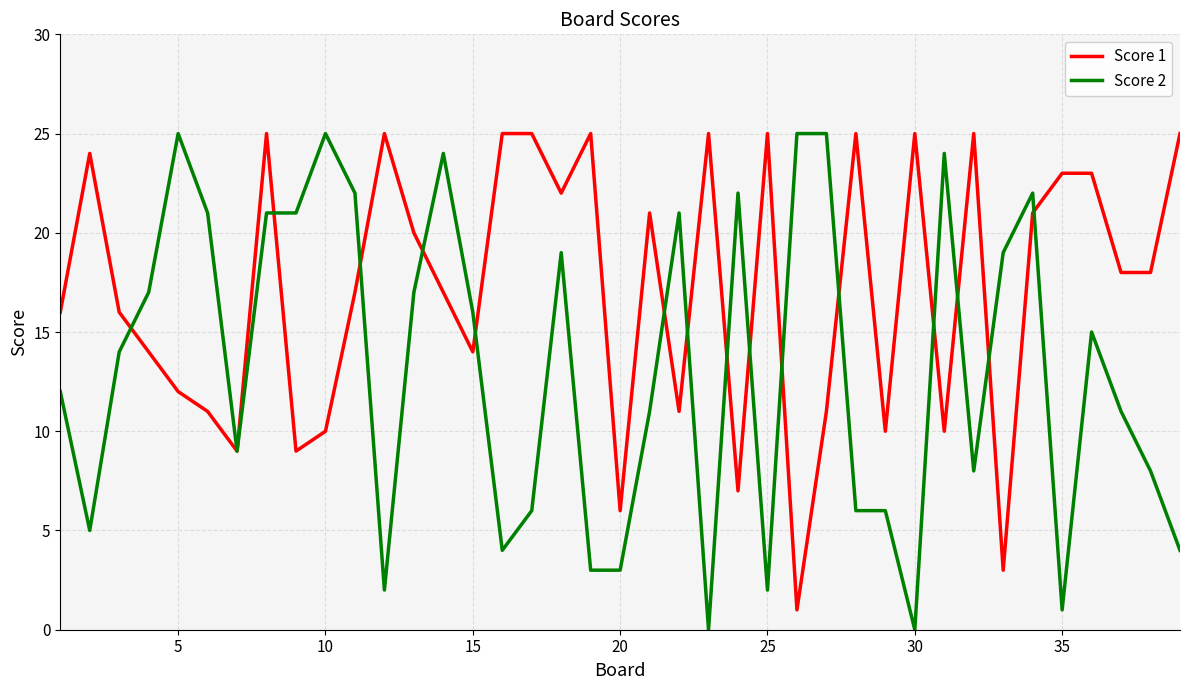

Rank the series by their average value, from highest to lowest.

Score 1, Score 2